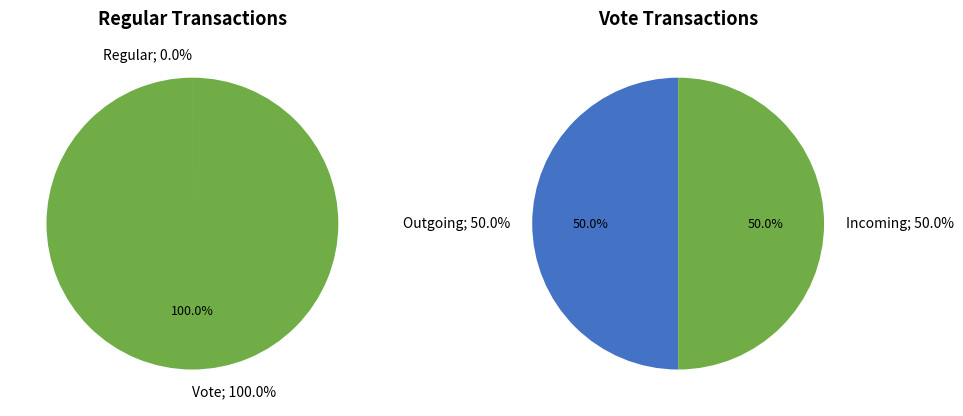

The Regular slice represents 15% of the pie. True or false?

False